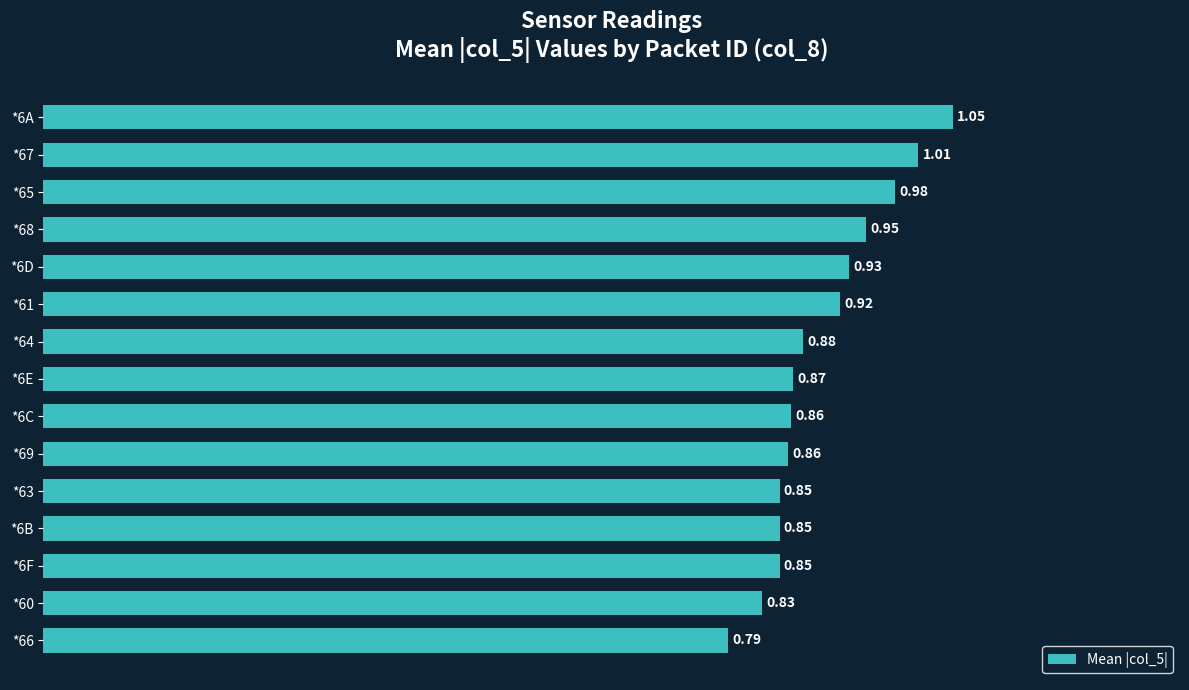

What is the difference between the maximum and minimum values?

0.3